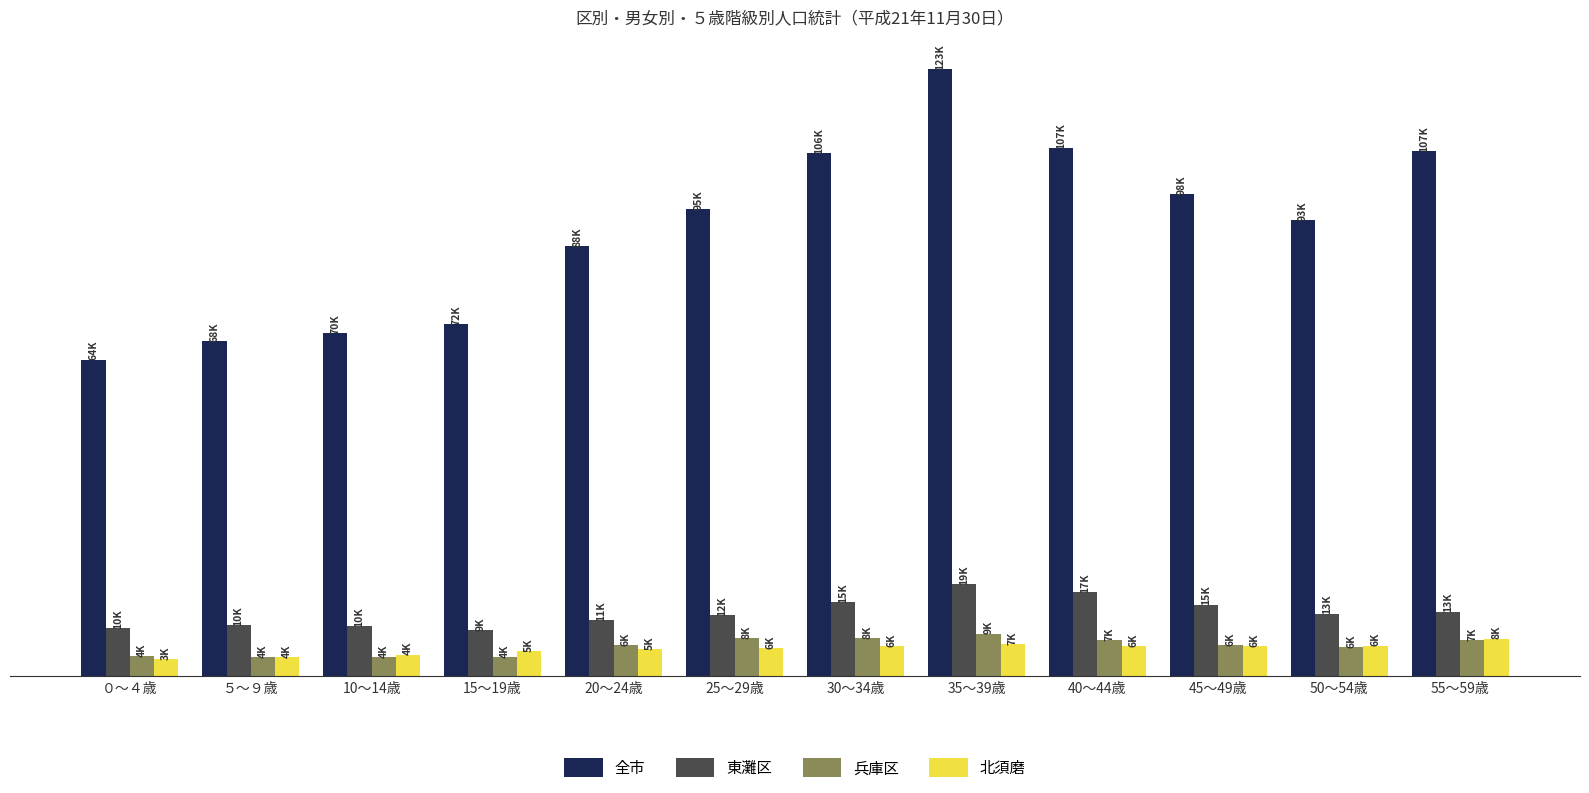

The value of 全市 at 30～34歳 is 152941. True or false?

False